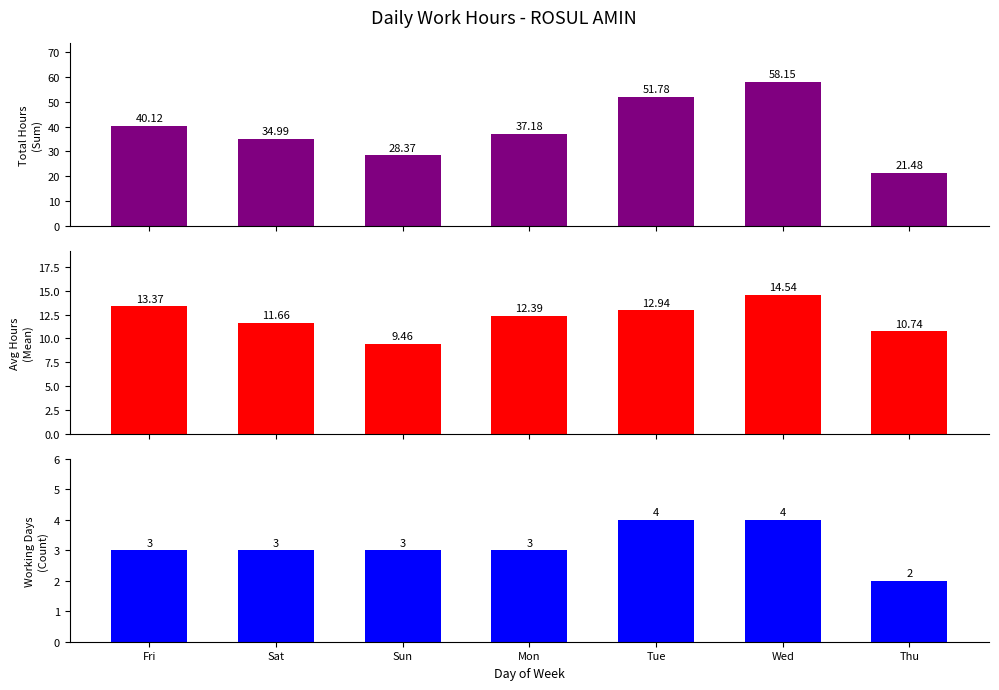

Rank the series at Thu from highest to lowest value.

Total Hours
(Sum), Avg Hours
(Mean), Working Days
(Count)